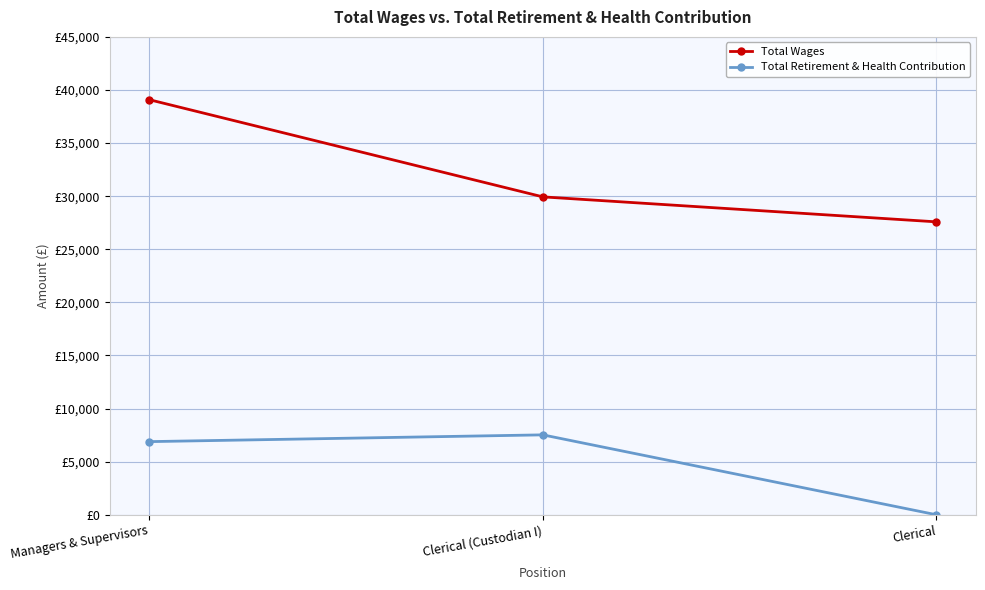

Reading left to right, what are all the values shown in this chart?

Total Wages: Managers & Supervisors=39090	Clerical (Custodian I)=29936	Clerical=27583
Total Retirement & Health Contribution: Managers & Supervisors=6888	Clerical (Custodian I)=7526	Clerical=0